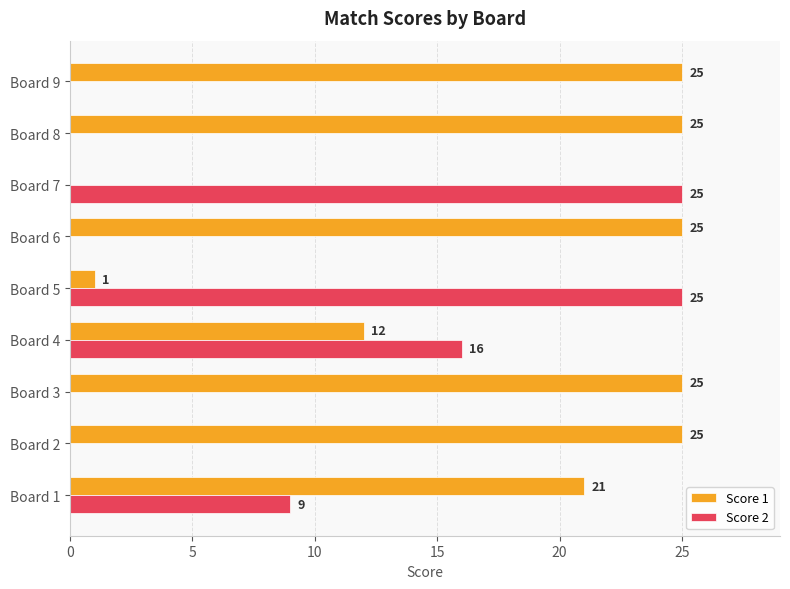

What is the sum of all Score 2 values?

75